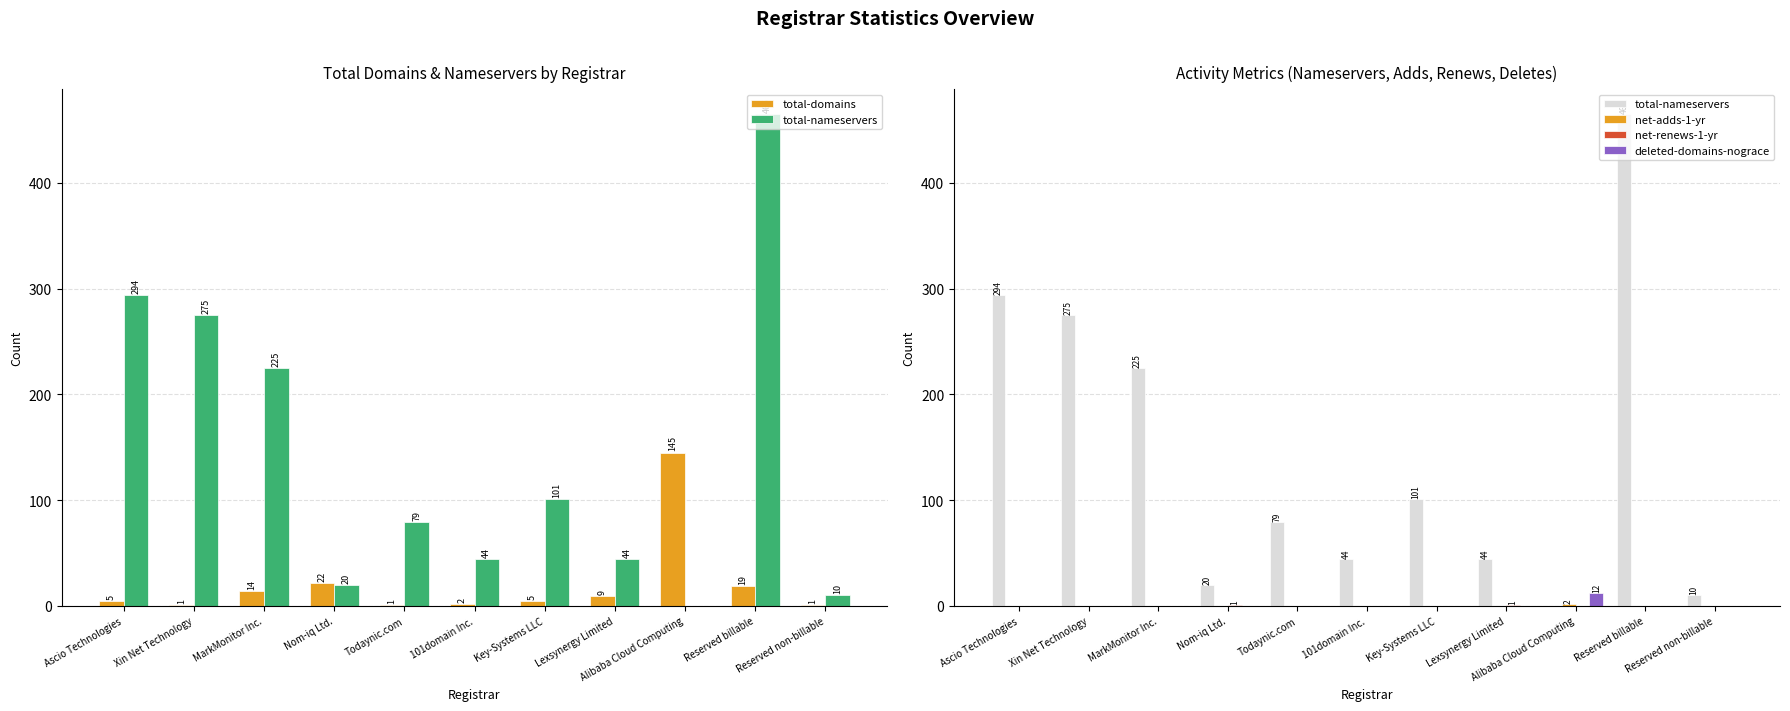

What is the difference between the highest and lowest values at Todaynic.com?

79